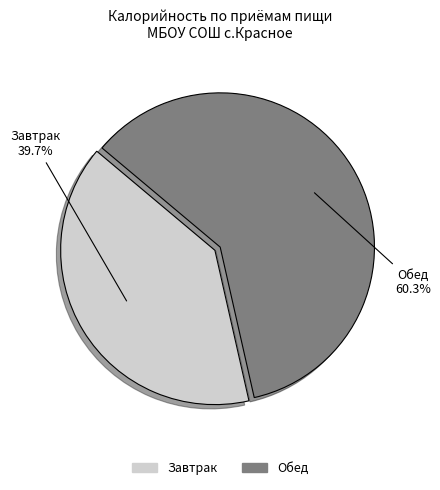

Which slice represents more than half of the pie?

Обед